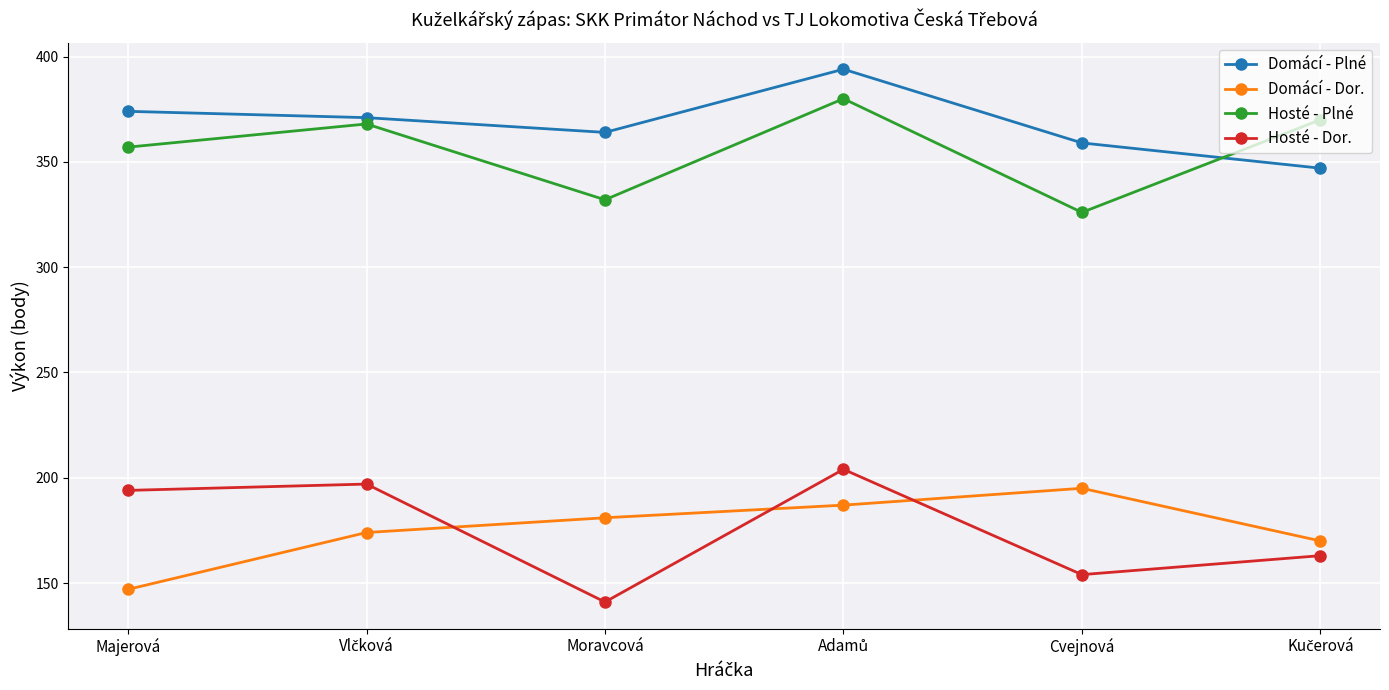

True or false: Domácí - Plné and Hosté - Plné cross at least once.

True